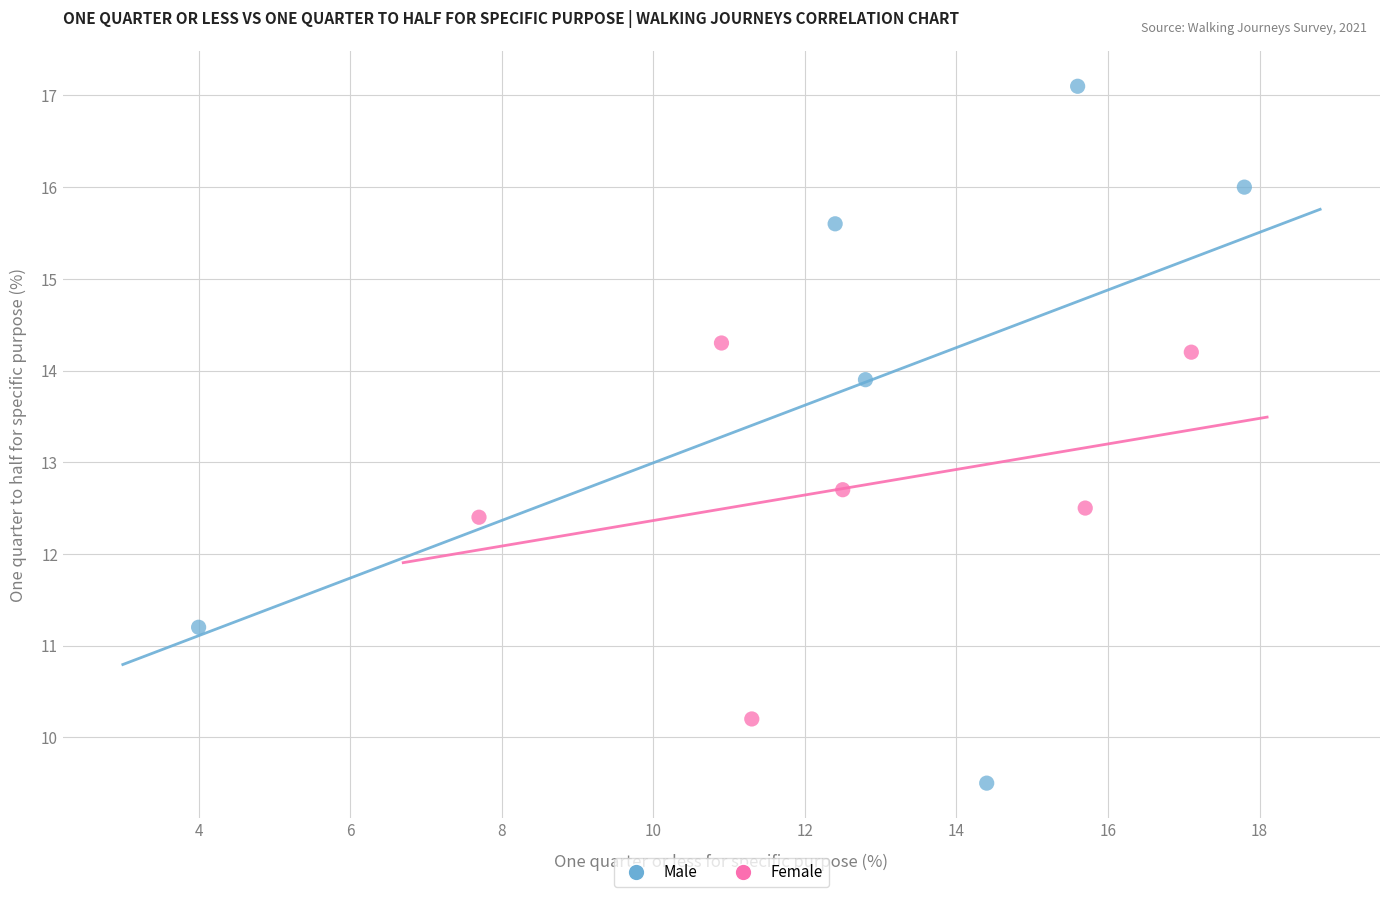

Which series reaches the minimum Y coordinate?

Male